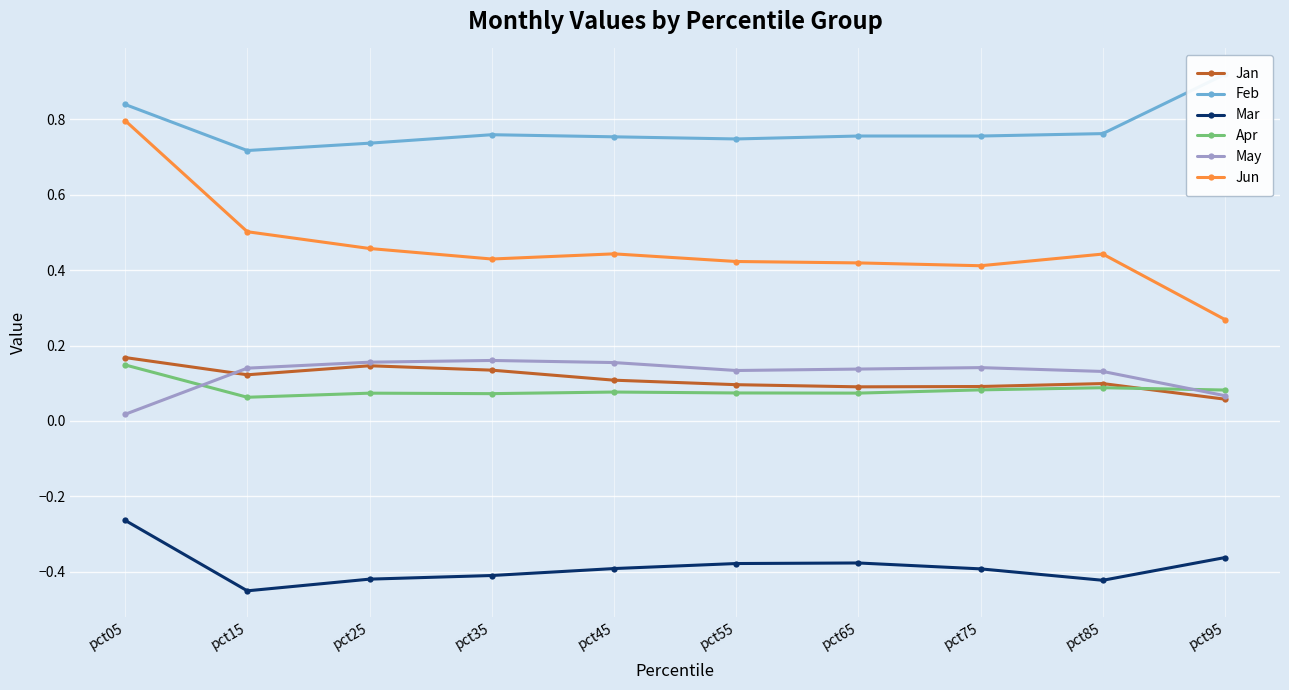

What is the value of the Feb point at the 10th from the left?

0.9